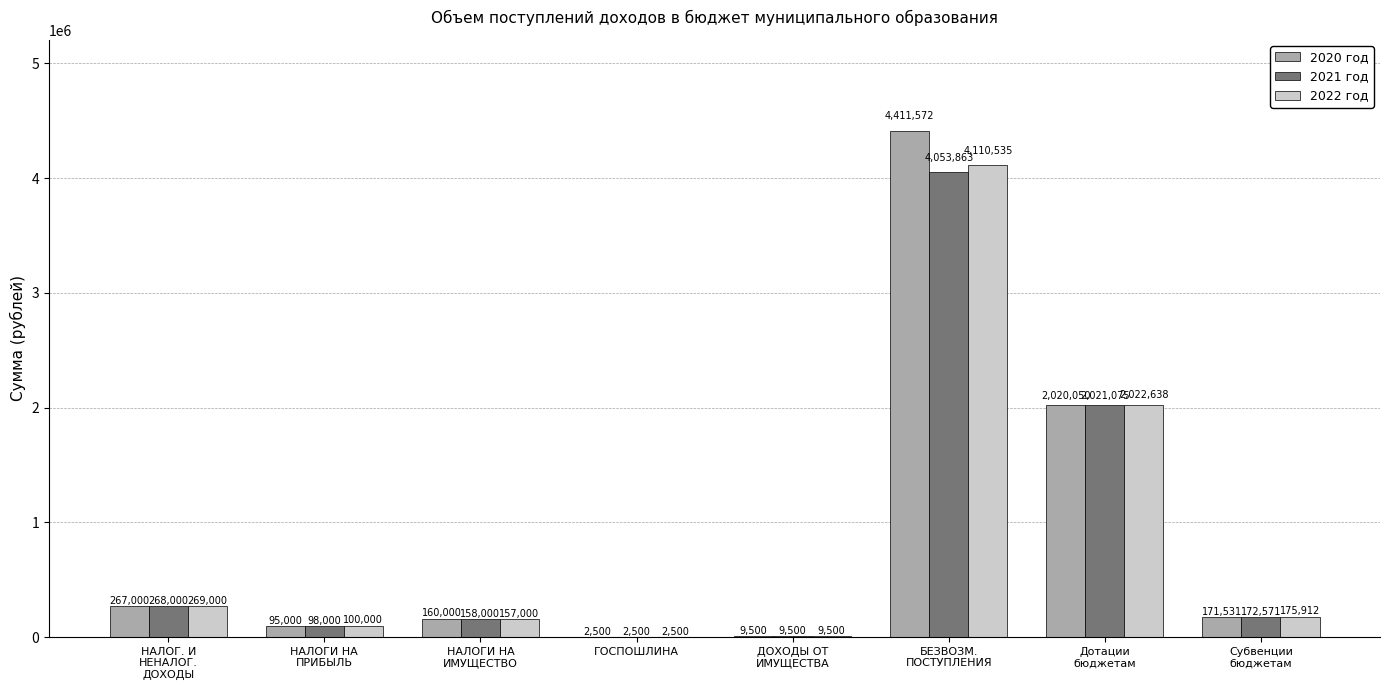

Which series has the widest spread of values?

2020 год